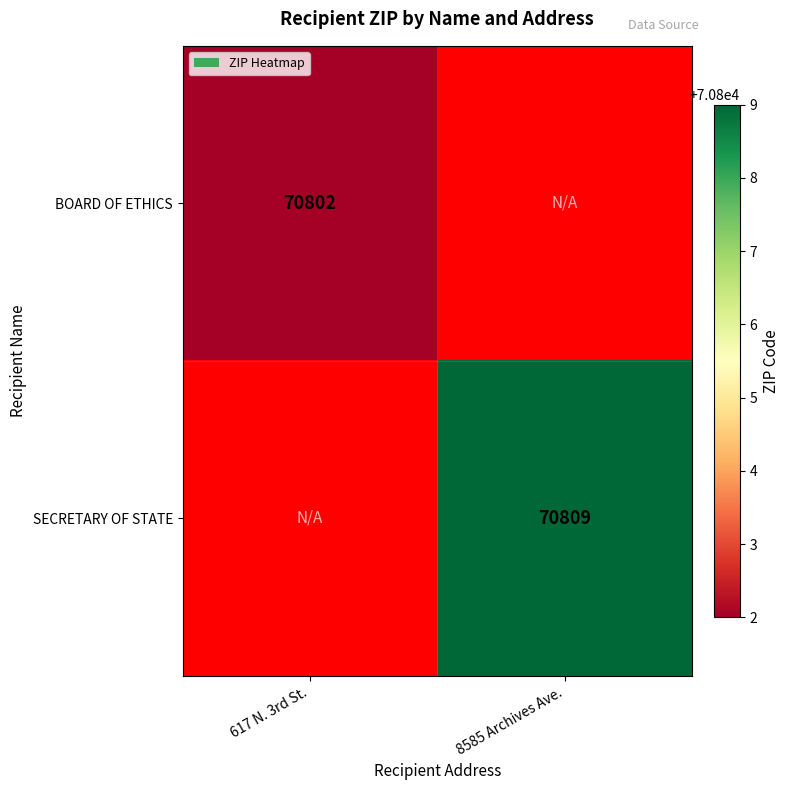

The value of SECRETARY OF STATE at 8585 Archives Ave. is 70809. True or false?

True